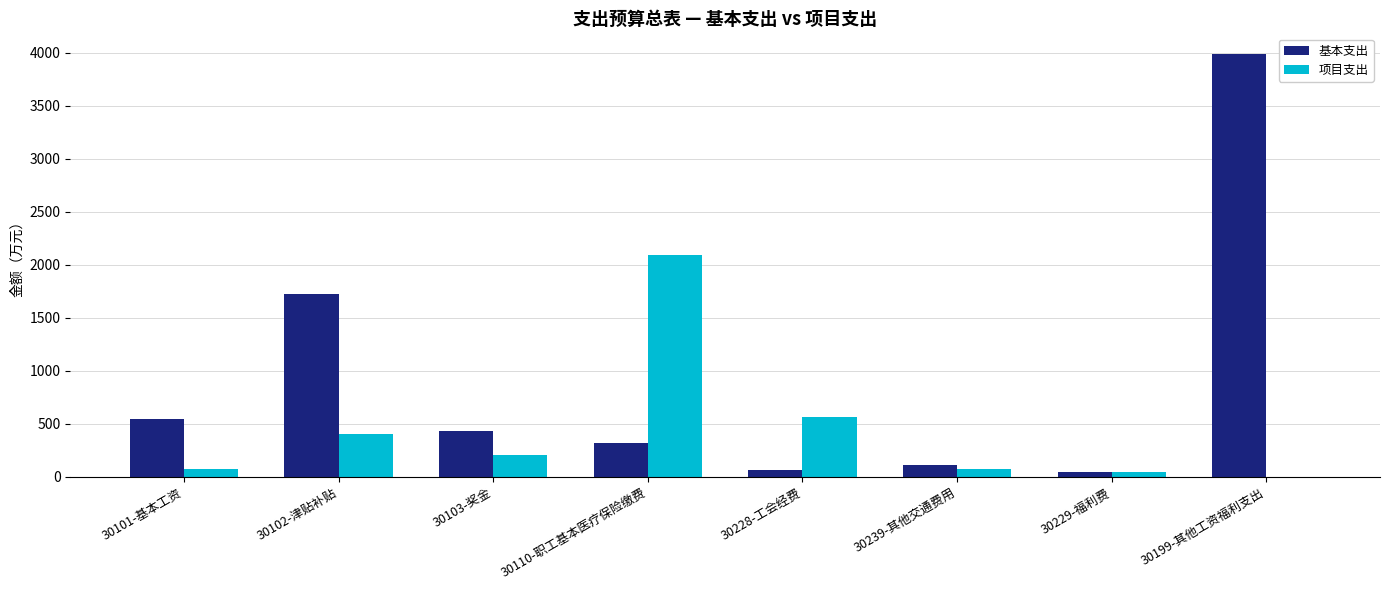

Where is 项目支出 nearest to the value 1048?

30228-工会经费